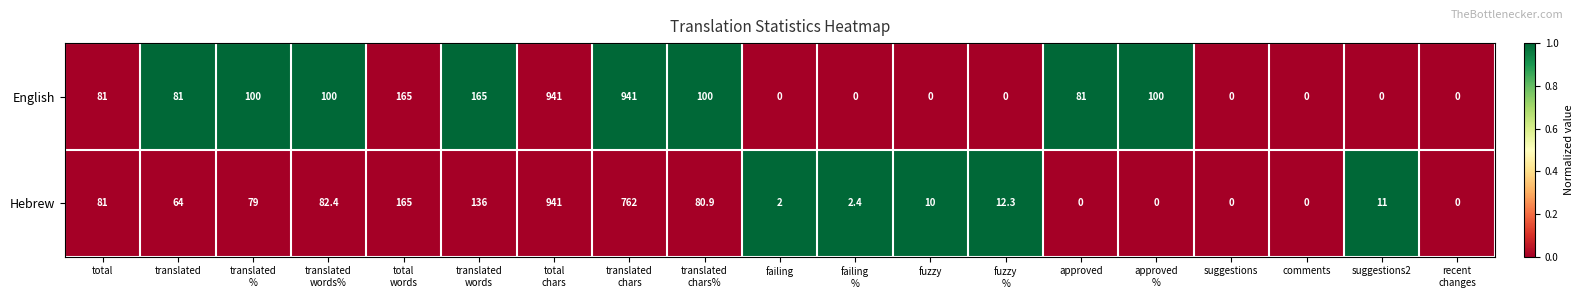

Is it true that Hebrew equals 84.6 at translated?

False